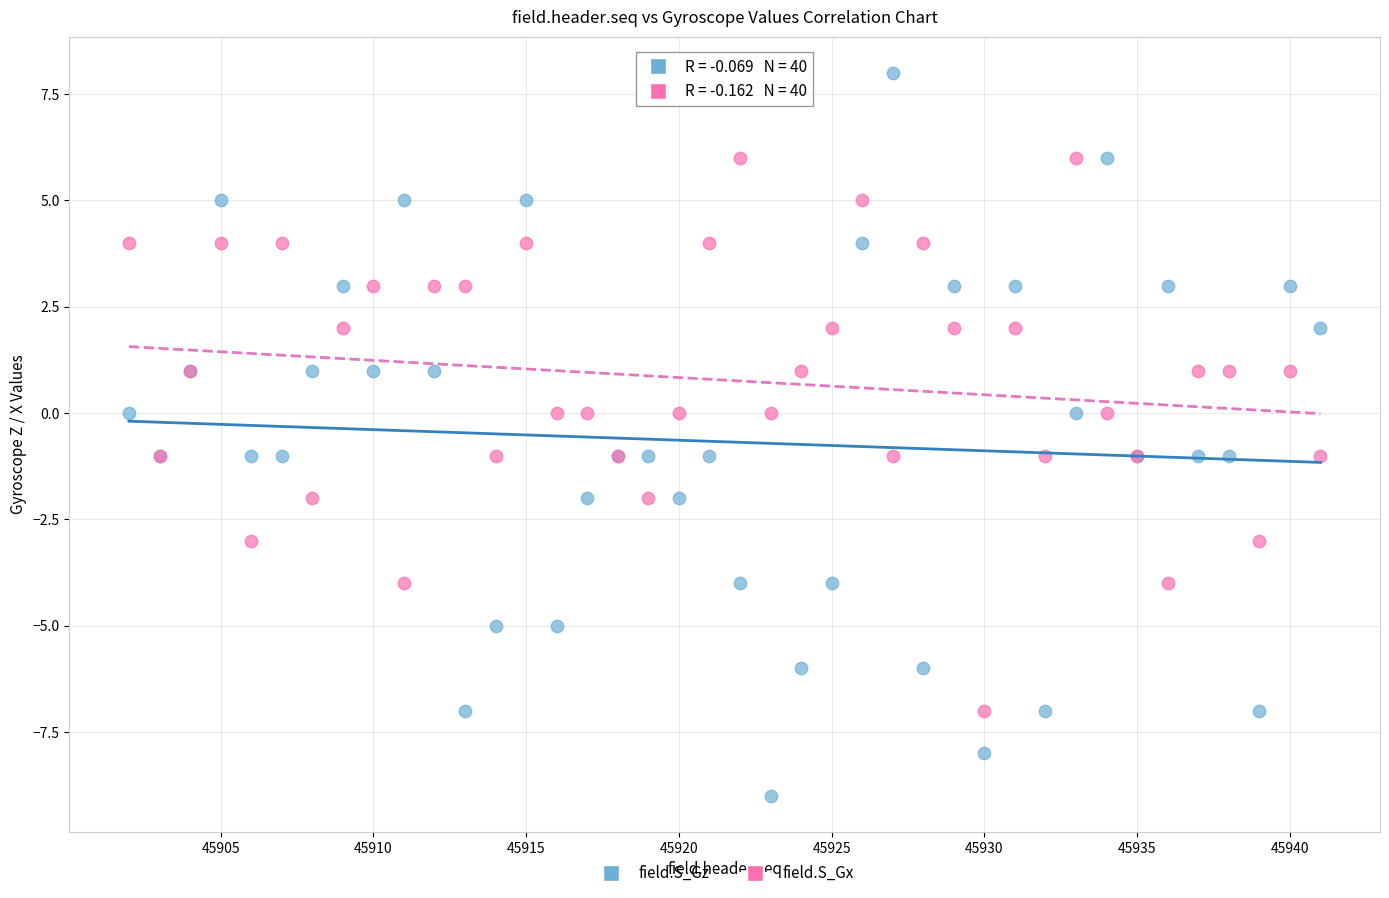

Which series reaches the maximum Y coordinate?

field.S_Gz